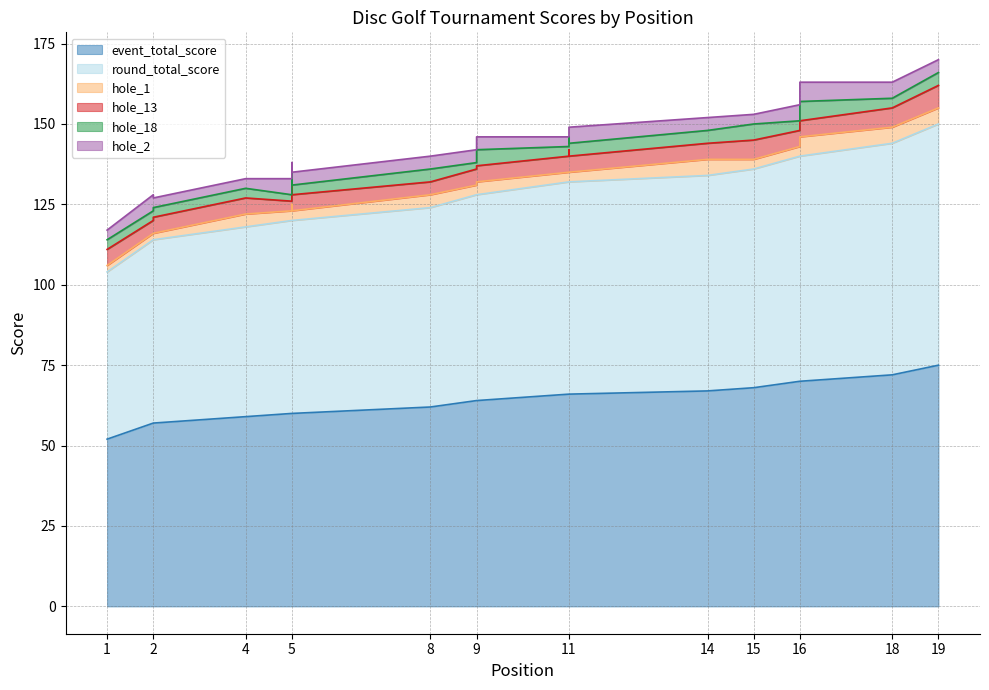

Which category has the lowest value in the round_total_score series?

1